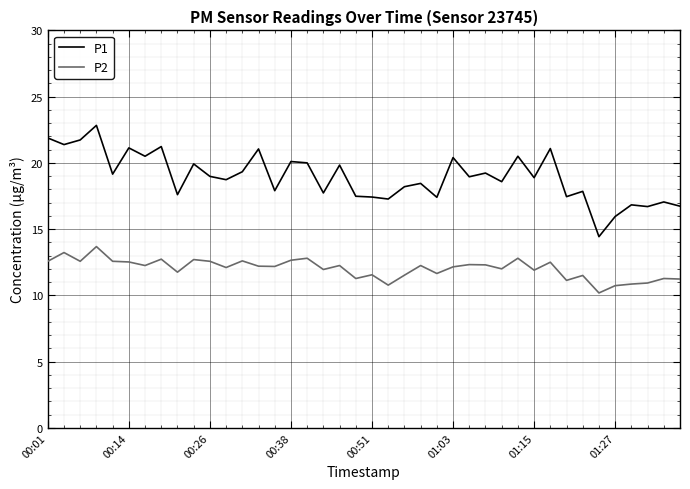

Which series has the largest range (max minus min)?

P1